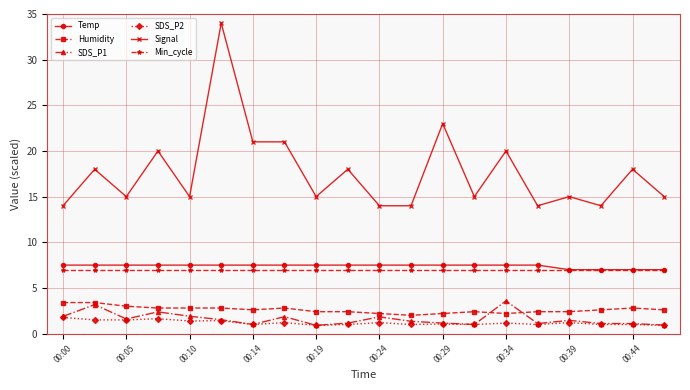

At how many categories does at least one series exceed 17?

9